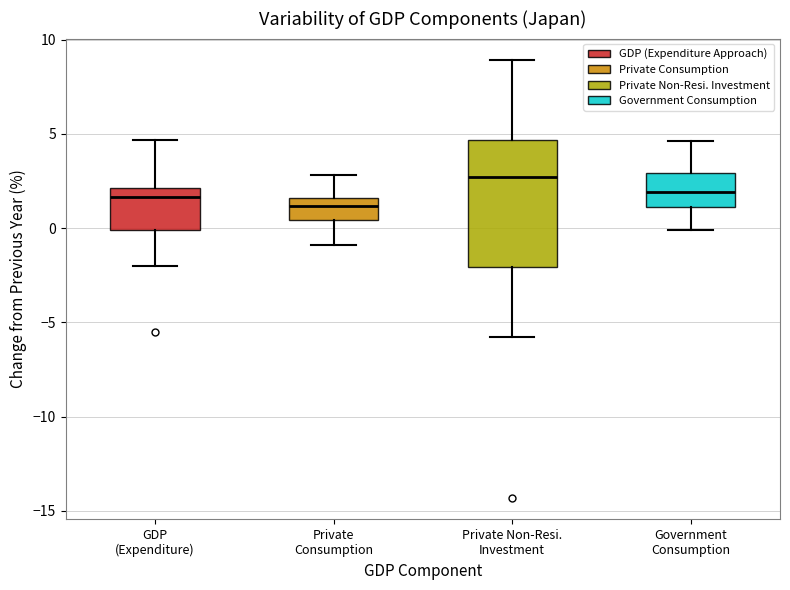

Reading left to right, read every box against the y-axis: the position of its median line, the range the box covers, and the ends of its whiskers. The values are not printed on the chart, so give them approximately, as read against the axis.

GDP (Expenditure): median 1.5, box 0.0 to 2.0, whiskers -2.0 to 4.5
Private Consumption: median 1.0, box 0.5 to 1.5, whiskers -1.0 to 3.0
Private Non-Resi. Investment: median 2.5, box -2.0 to 4.5, whiskers -6.0 to 9.0
Government Consumption: median 2.0, box 1.0 to 3.0, whiskers 0.0 to 4.5